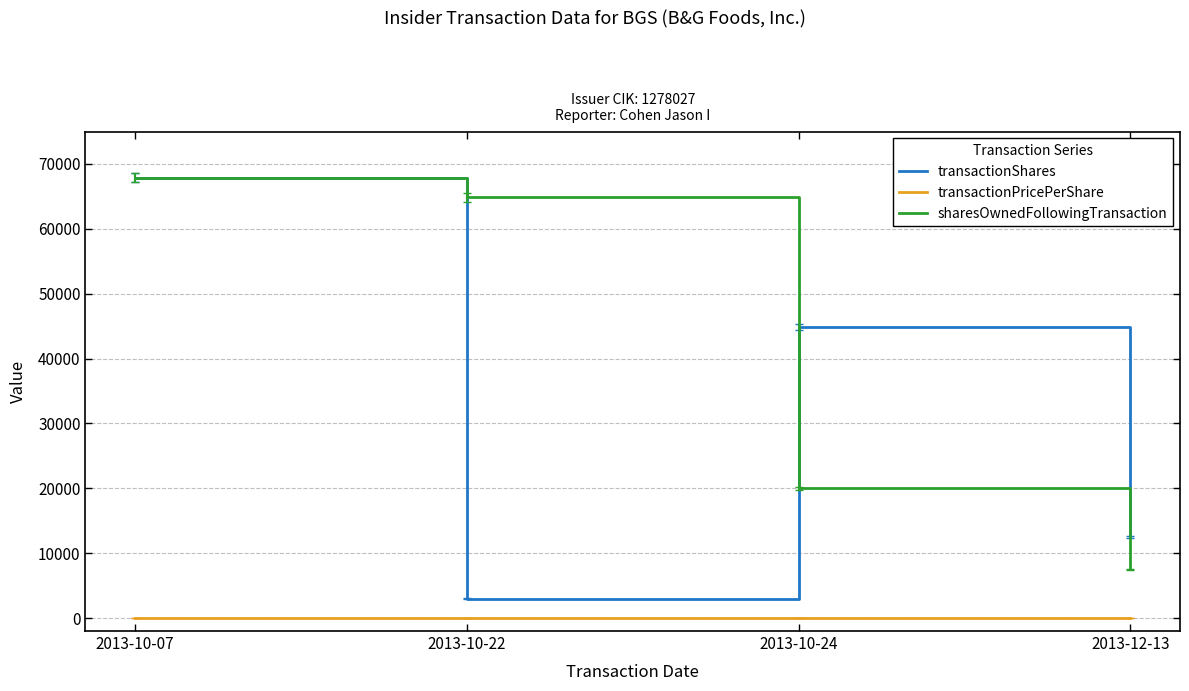

What is the maximum value shown in the chart?

67900.0